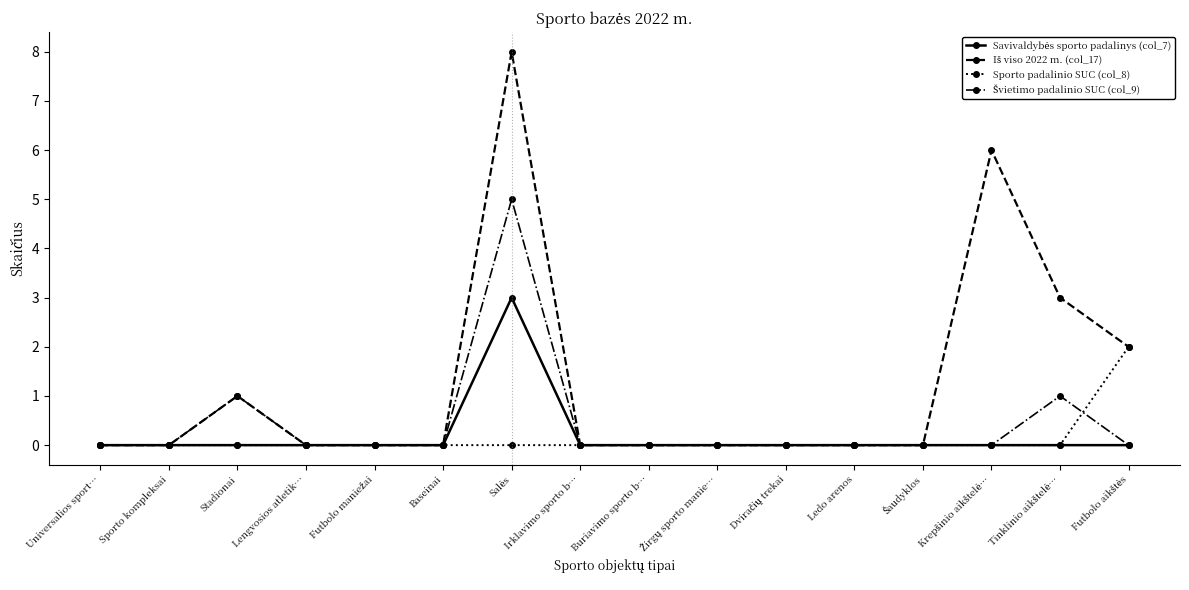

The Sporto padalinio SUC (col_8) series shows 0 at Lengvosios atletik…. True or false?

True